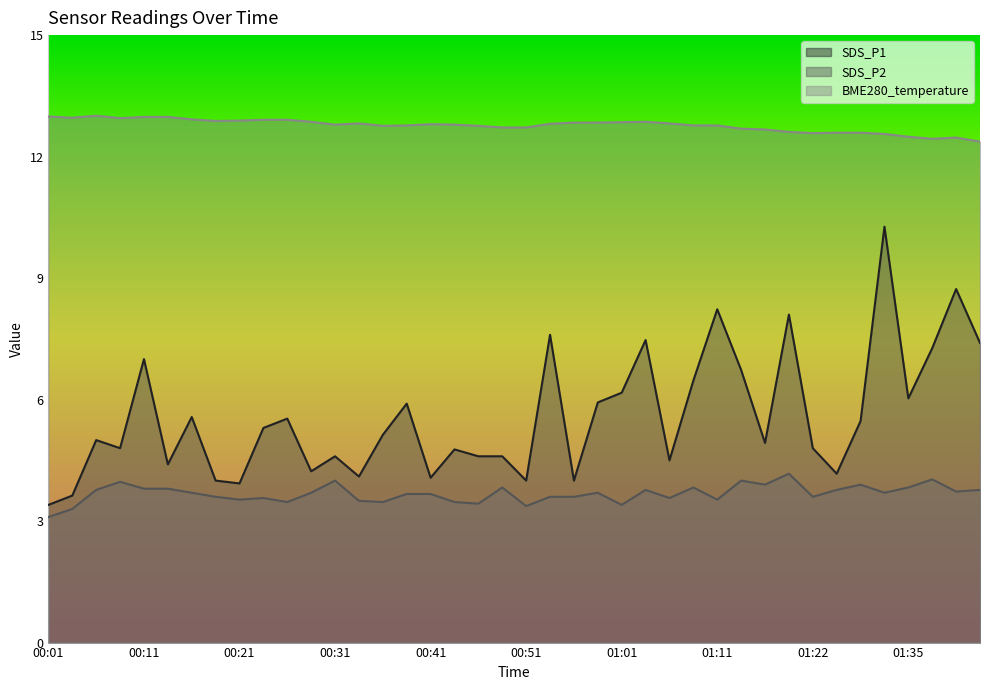

The SDS_P2 series shows 2.0 at 00:18. True or false?

False